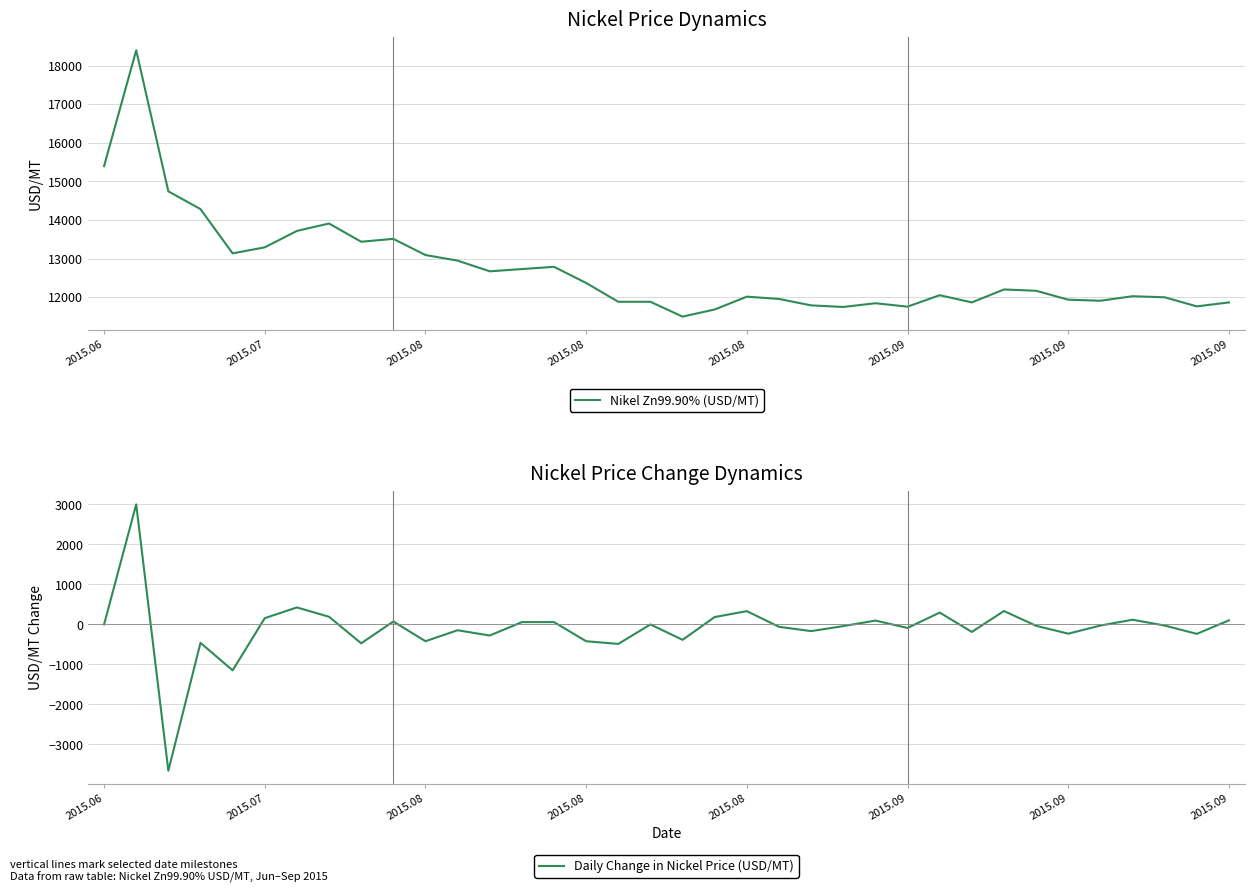

What is the value of the Daily Change in Nickel Price (USD/MT) point at the 14th from the left?

58.2